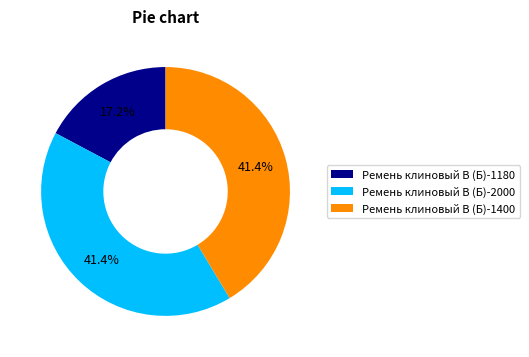

Does Ремень клиновый В (Б)-1400 represent more than half of the total?

No